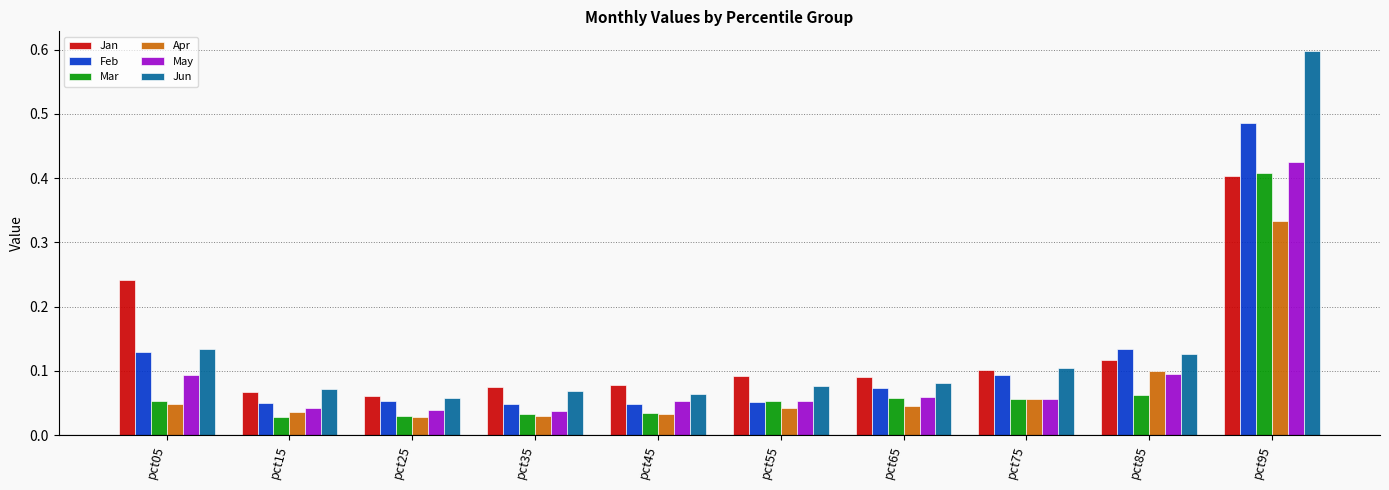

What is the maximum value for Jun?

0.6